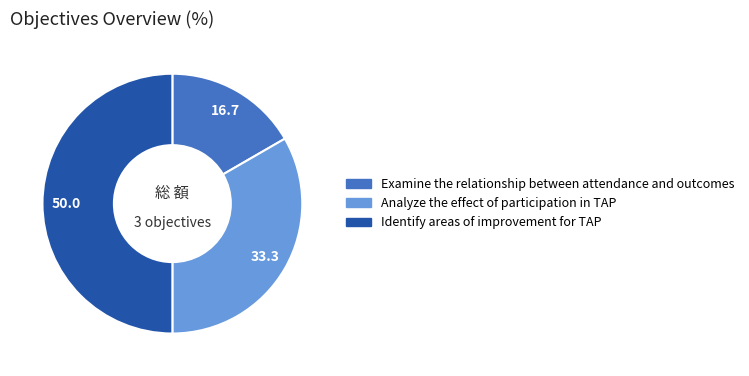

Does Analyze the effect of participation in TAP represent more than half of the total?

No